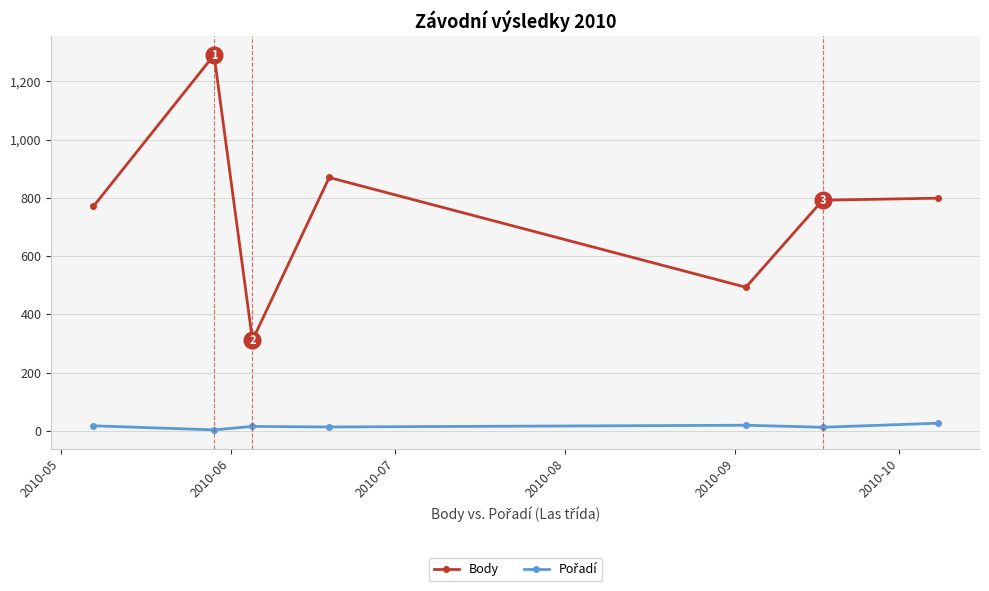

What is the difference between the maximum and minimum values in the Body series?

980